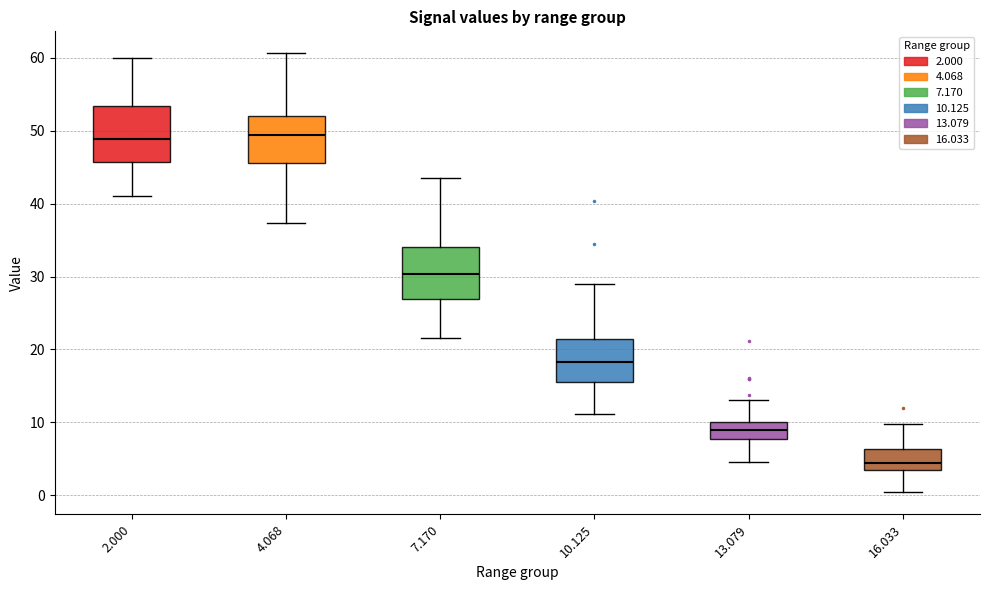

Reading left to right, read every box against the y-axis: the position of its median line, the range the box covers, and the ends of its whiskers. The values are not printed on the chart, so give them approximately, as read against the axis.

2.000: median 49, box 46 to 53, whiskers 41 to 60
4.068: median 49, box 46 to 52, whiskers 37 to 61
7.170: median 30, box 27 to 34, whiskers 22 to 44
10.125: median 18, box 16 to 21, whiskers 11 to 29
13.079: median 9, box 8 to 10, whiskers 5 to 13
16.033: median 4, box 3 to 6, whiskers 0 to 10